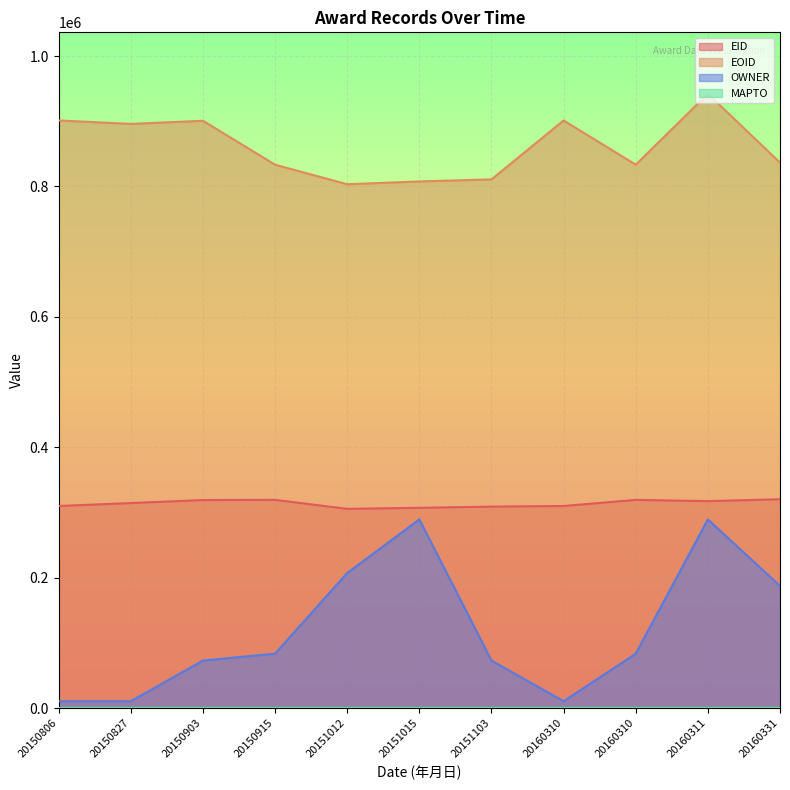

The OWNER series shows 83714 at 20160310. True or false?

True